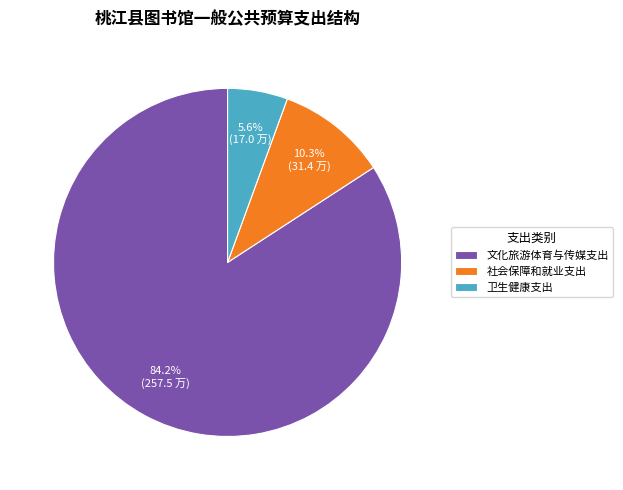

What percentage do 社会保障和就业支出 and 文化旅游体育与传媒支出 together represent?

94.4%